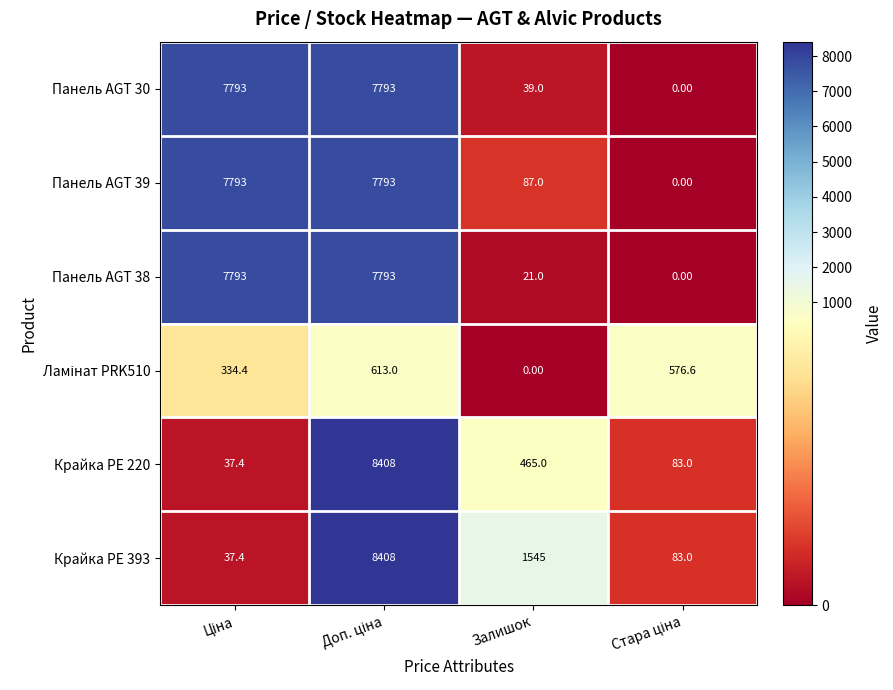

Which series has the largest total across all categories?

Панель AGT 39